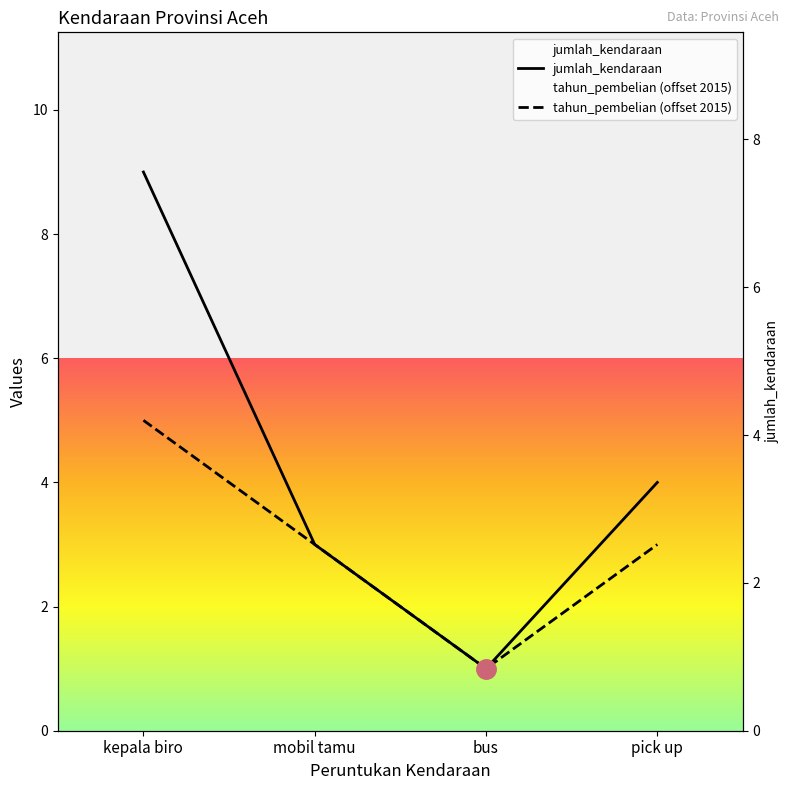

What are all the series names shown in the legend?

jumlah_kendaraan, tahun_pembelian